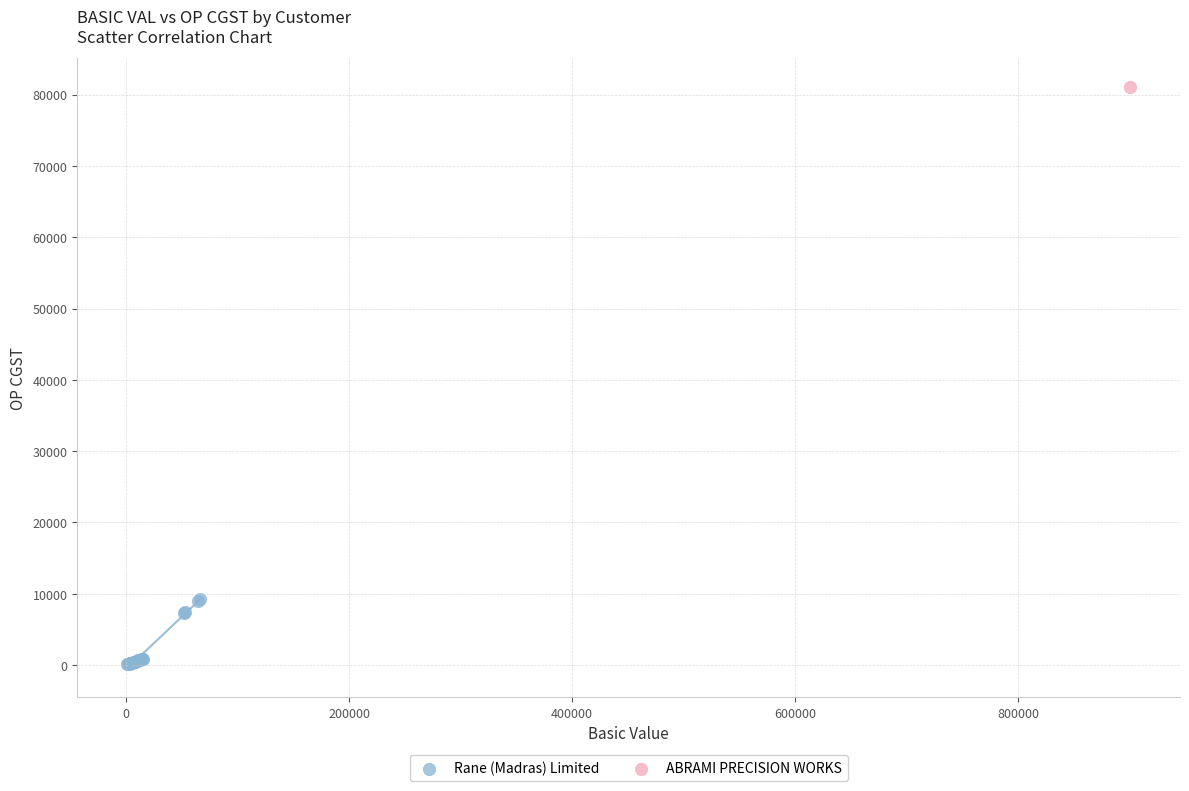

What are all the series names shown in the legend?

Rane (Madras) Limited, ABRAMI PRECISION WORKS